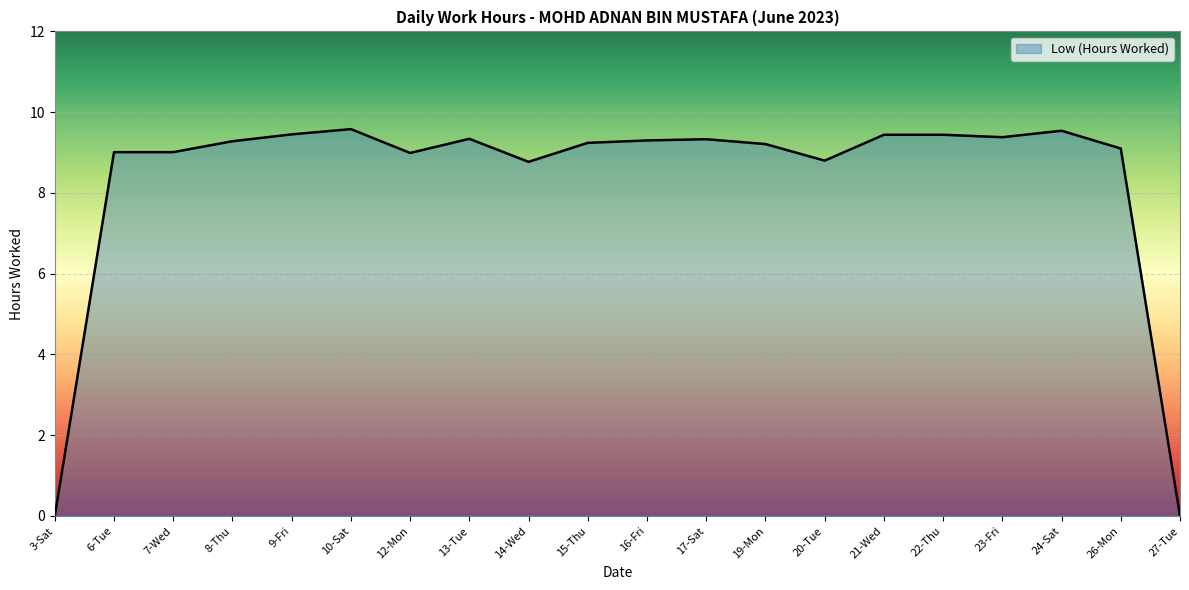

True or false: the data shows 9.2 at 15-Thu.

True